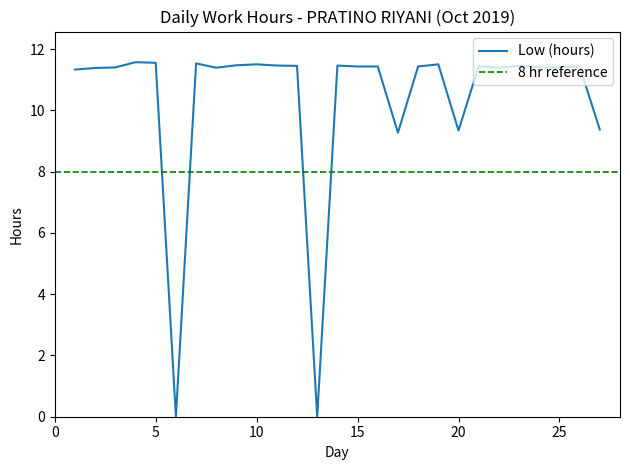

Where does the data first go above 11?

1